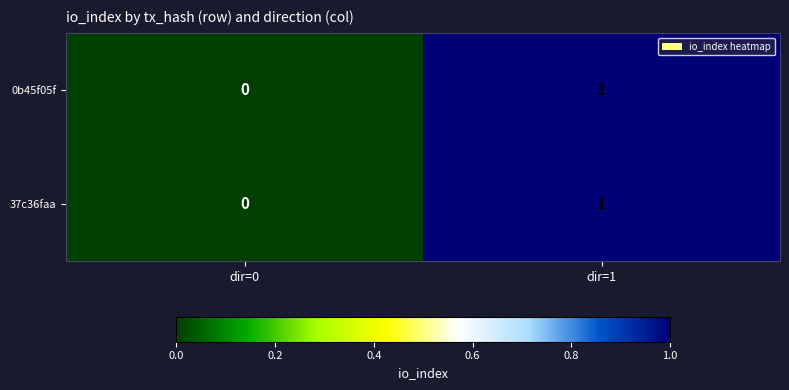

Reading left to right, what are all the values shown in this chart?

0b45f05f: 0	1
37c36faa: 0	1